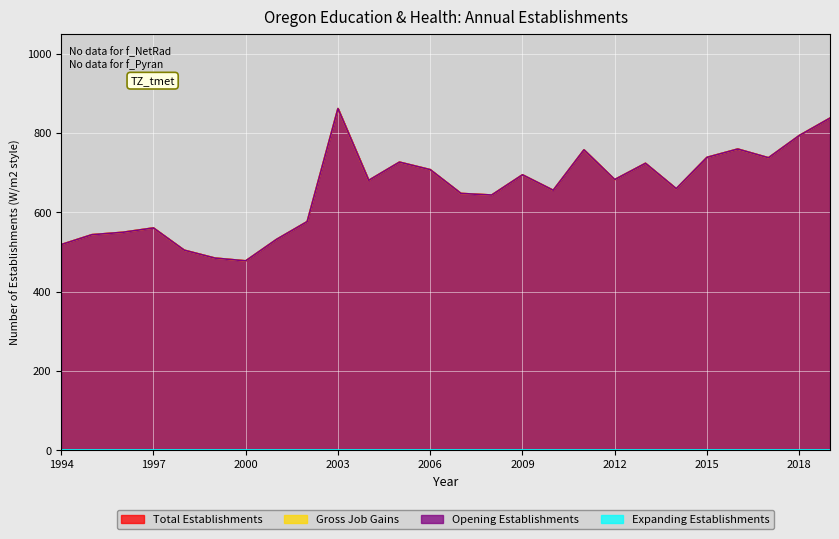

What is the lowest value of the Opening Establishments series?

478